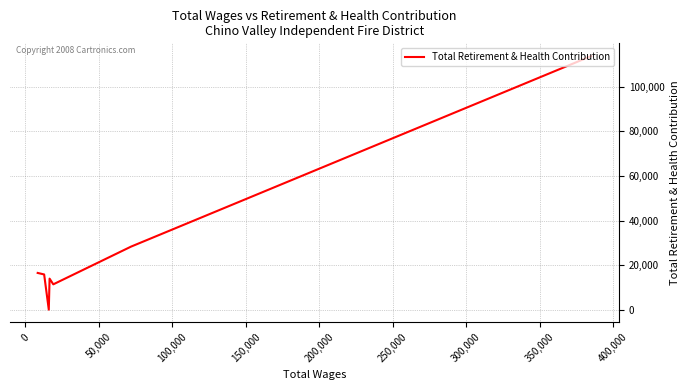

What is the label of the 3rd point from the right?

150,000